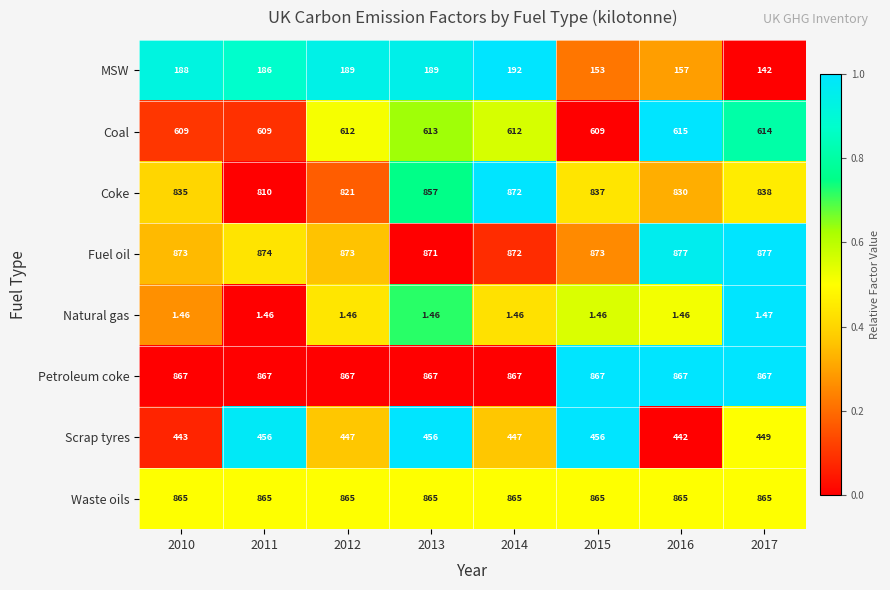

List the series in order of their peak value, highest first.

Fuel oil, Coke, Petroleum coke, Waste oils, Coal, Scrap tyres, MSW, Natural gas